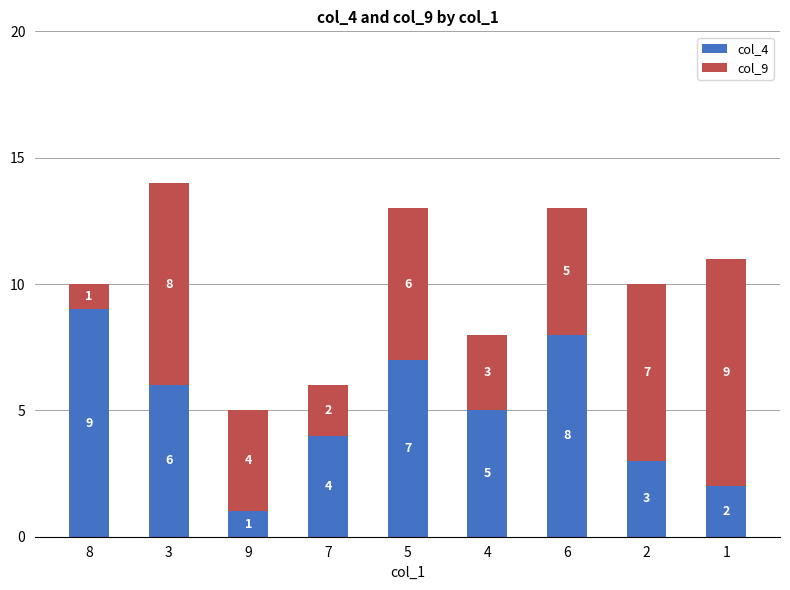

Which category has the lowest value in the col_4 series?

9